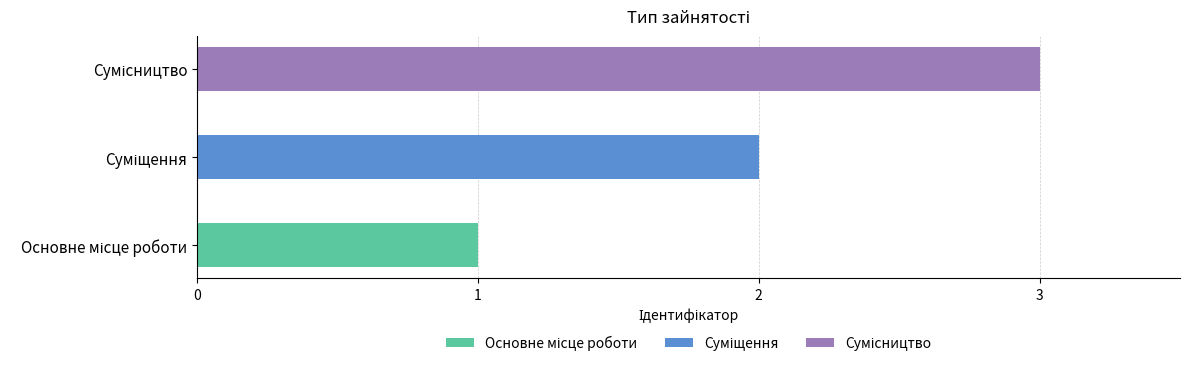

Between Суміщення and Сумісництво, which is larger?

Сумісництво